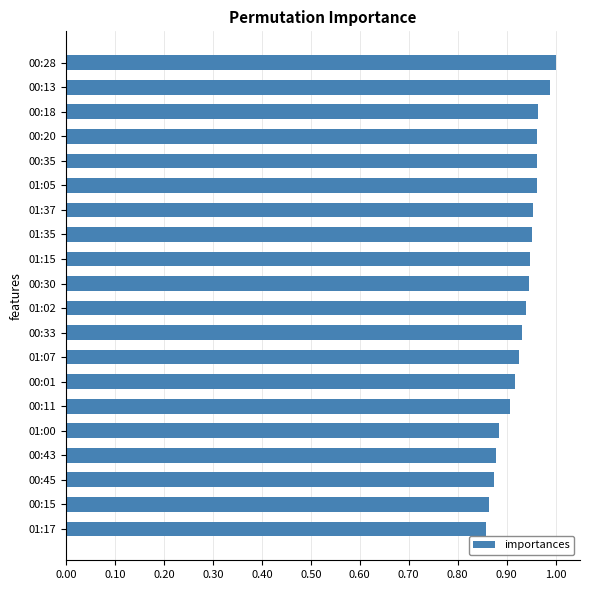

Does the chart contain any negative values?

No